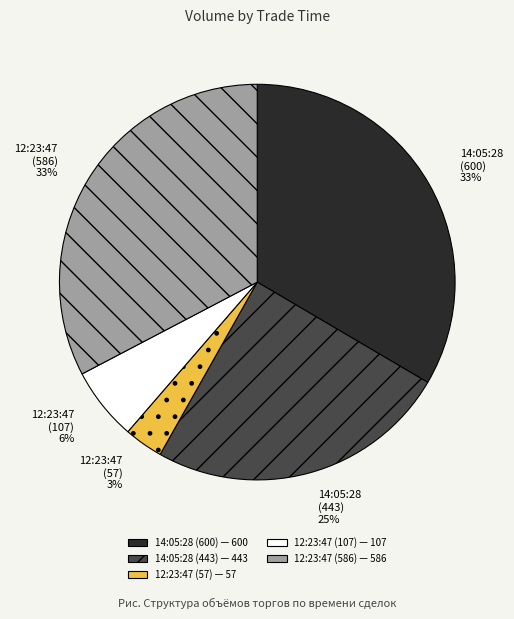

What percentage is the 12:23:47 (586) slice, to the nearest percent?

33%